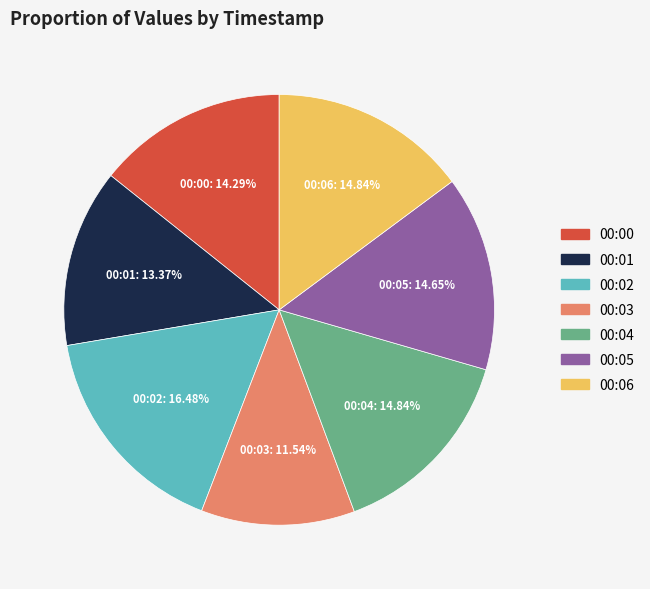

What is the ratio of the value at 00:01 to the value at 00:00?

0.9